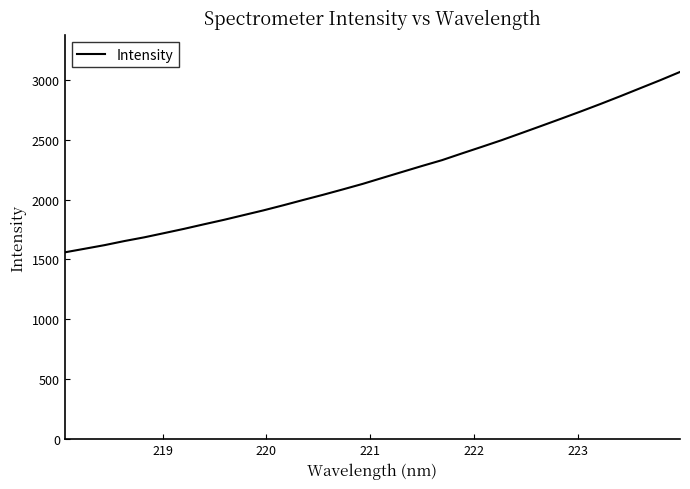

What is the greatest value displayed?

3065.2